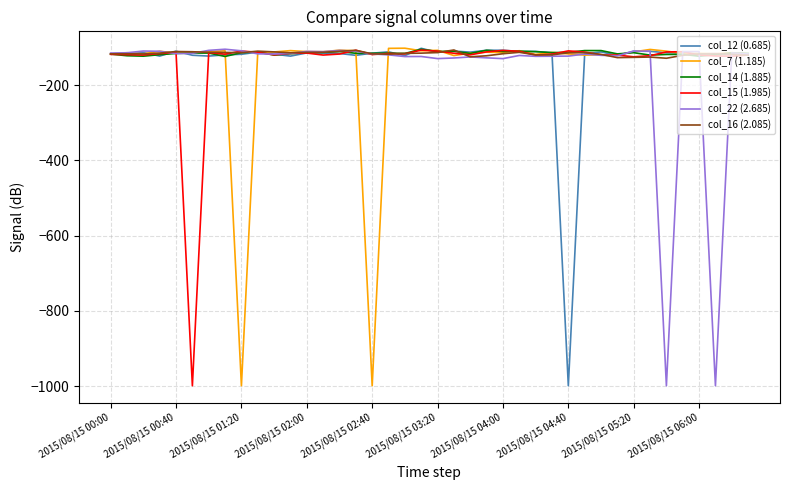

How many lines are shown in the chart?

6